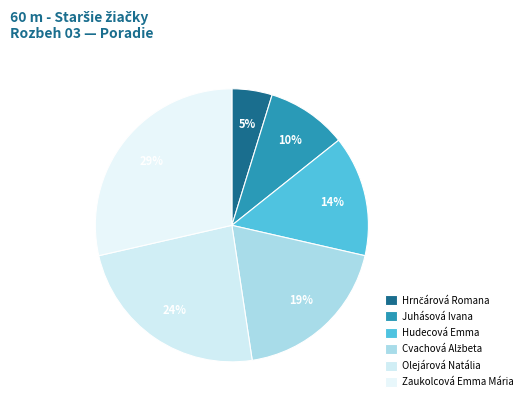

To the nearest percent, what is the combined percentage of Zaukolcová Emma Mária and Hrnčárová Romana?

33%